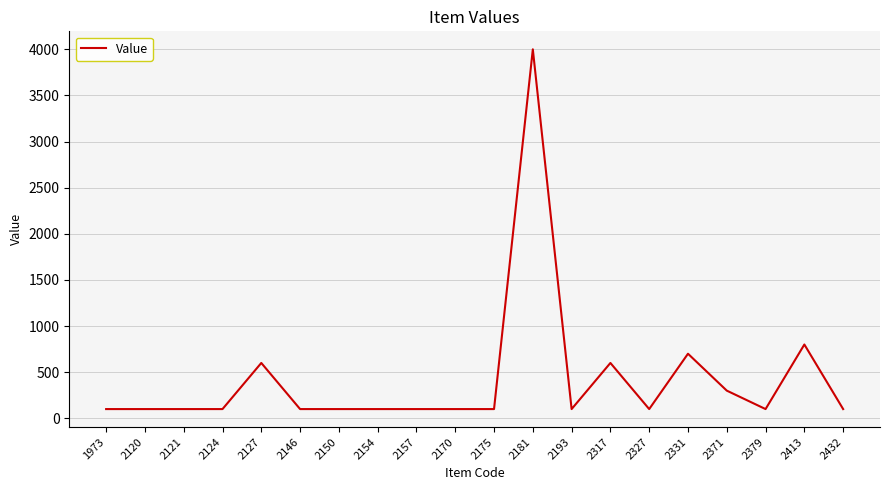

Is it true that the value at 2175 is 100?

True